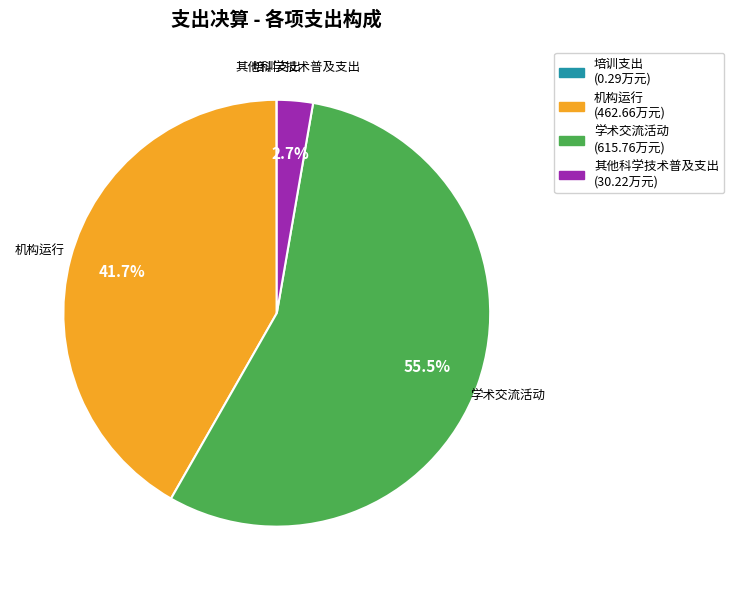

What is the largest slice in the pie chart?

学术交流活动